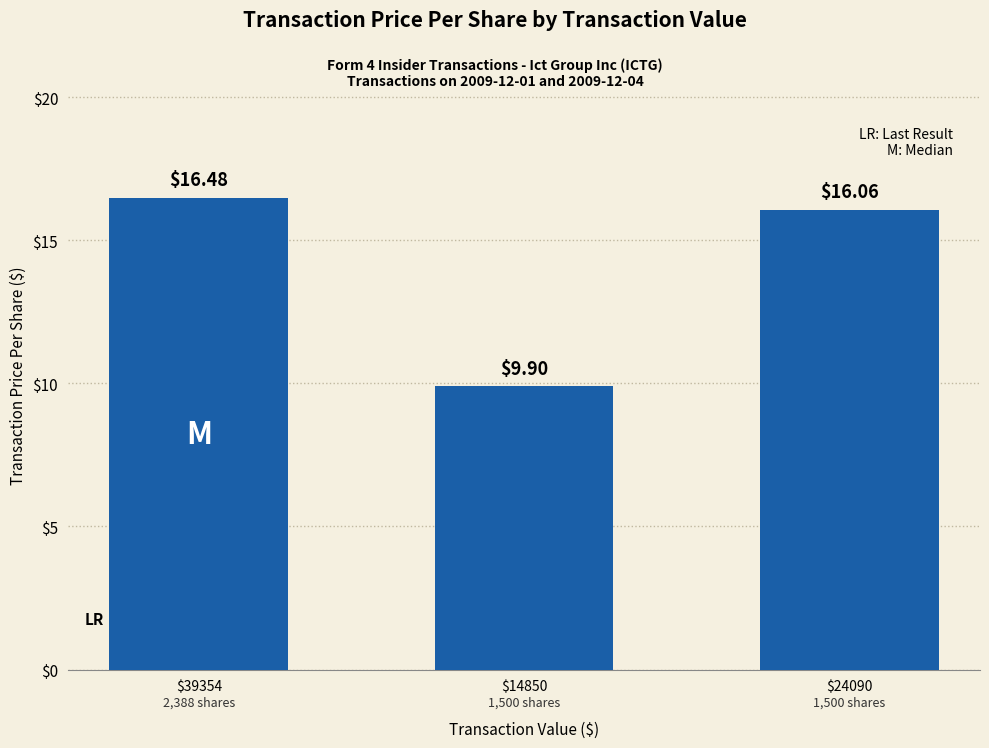

Which has a higher value, $14850 or $39354?

$39354